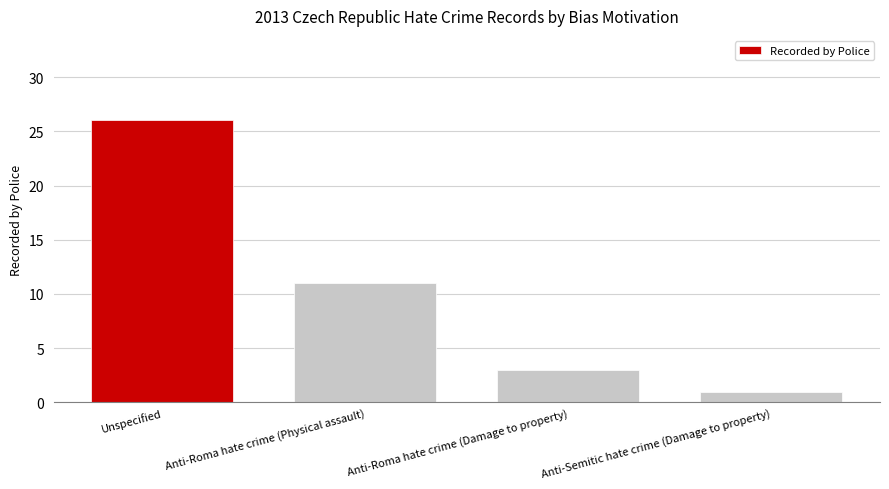

How many bars are there in total?

4